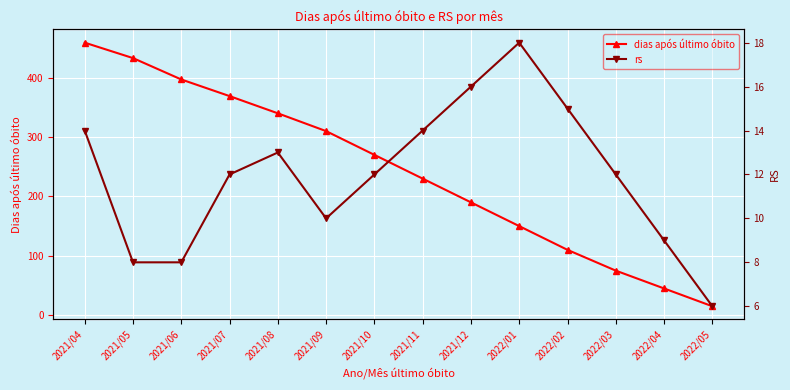

At which category is the sum across all series the highest?

2021/04